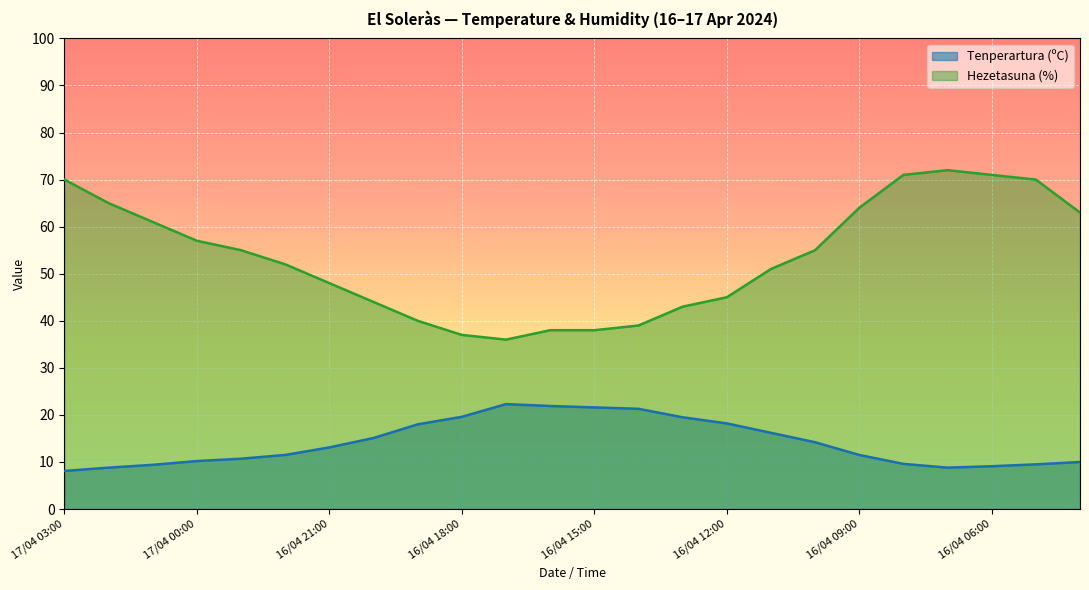

True or false: Hezetasuna (%) and Tenperartura (ºC) cross at least once.

False